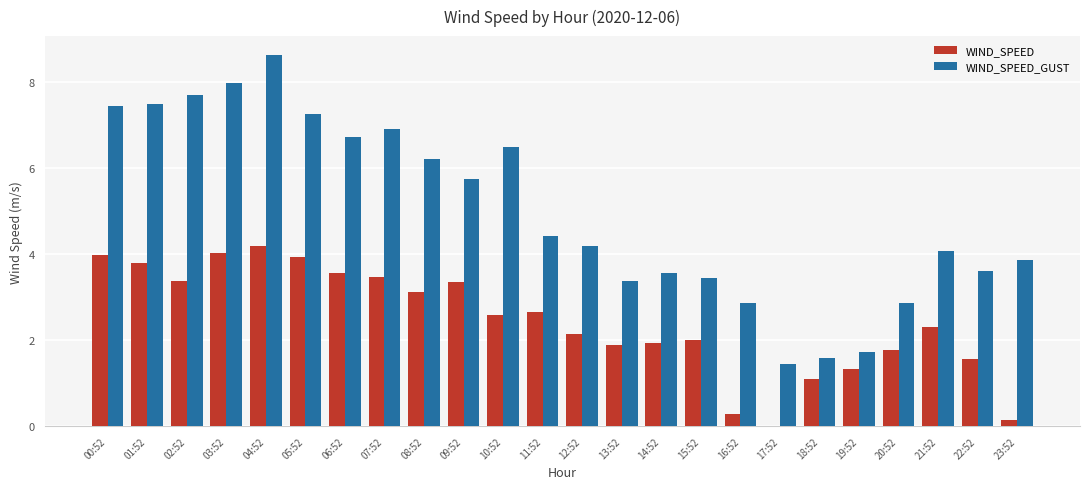

Is the value of WIND_SPEED at 09:52 greater than the value of WIND_SPEED_GUST at 06:52?

No